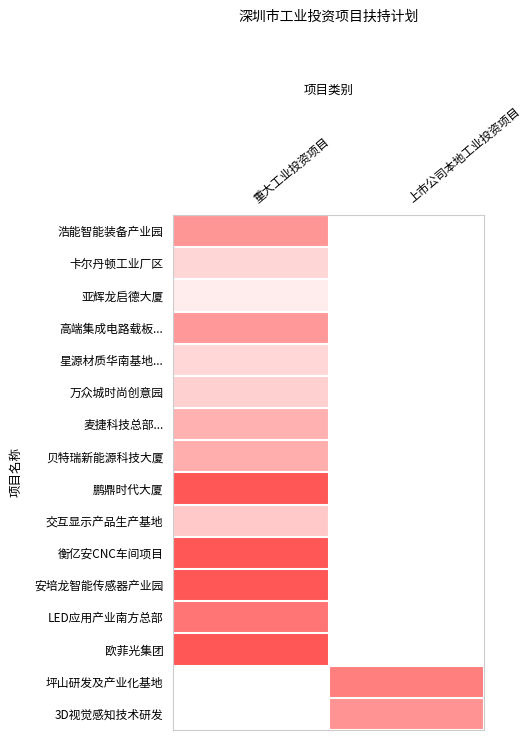

Reading right to left, transcribe all the data shown in this chart.

浩能智能装备产业园: 上市公司本地工业投资项目=0	重大工业投资项目=3332
卡尔丹顿工业厂区: 上市公司本地工业投资项目=0	重大工业投资项目=1906
亚辉龙启德大厦: 上市公司本地工业投资项目=0	重大工业投资项目=1416
高端集成电路载板...: 上市公司本地工业投资项目=0	重大工业投资项目=3255
星源材质华南基地...: 上市公司本地工业投资项目=0	重大工业投资项目=1881
万众城时尚创意园: 上市公司本地工业投资项目=0	重大工业投资项目=2025
麦捷科技总部...: 上市公司本地工业投资项目=0	重大工业投资项目=2731
贝特瑞新能源科技大厦: 上市公司本地工业投资项目=0	重大工业投资项目=2810
鹏鼎时代大厦: 上市公司本地工业投资项目=0	重大工业投资项目=5000
交互显示产品生产基地: 上市公司本地工业投资项目=0	重大工业投资项目=2178
衡亿安CNC车间项目: 上市公司本地工业投资项目=0	重大工业投资项目=5000
安培龙智能传感器产业园: 上市公司本地工业投资项目=0	重大工业投资项目=5000
LED应用产业南方总部: 上市公司本地工业投资项目=0	重大工业投资项目=4214
欧菲光集团: 上市公司本地工业投资项目=0	重大工业投资项目=5000
坪山研发及产业化基地: 上市公司本地工业投资项目=3967	重大工业投资项目=0
3D视觉感知技术研发: 上市公司本地工业投资项目=3384	重大工业投资项目=0